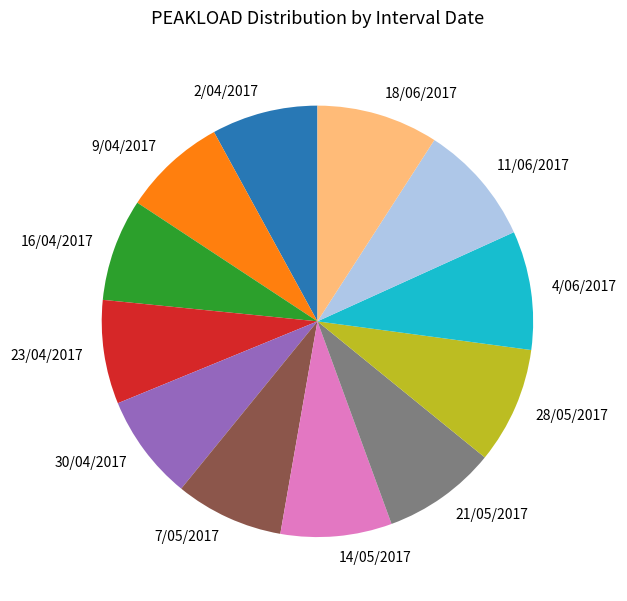

Is it true that 28/05/2017 is 9% of the pie?

True